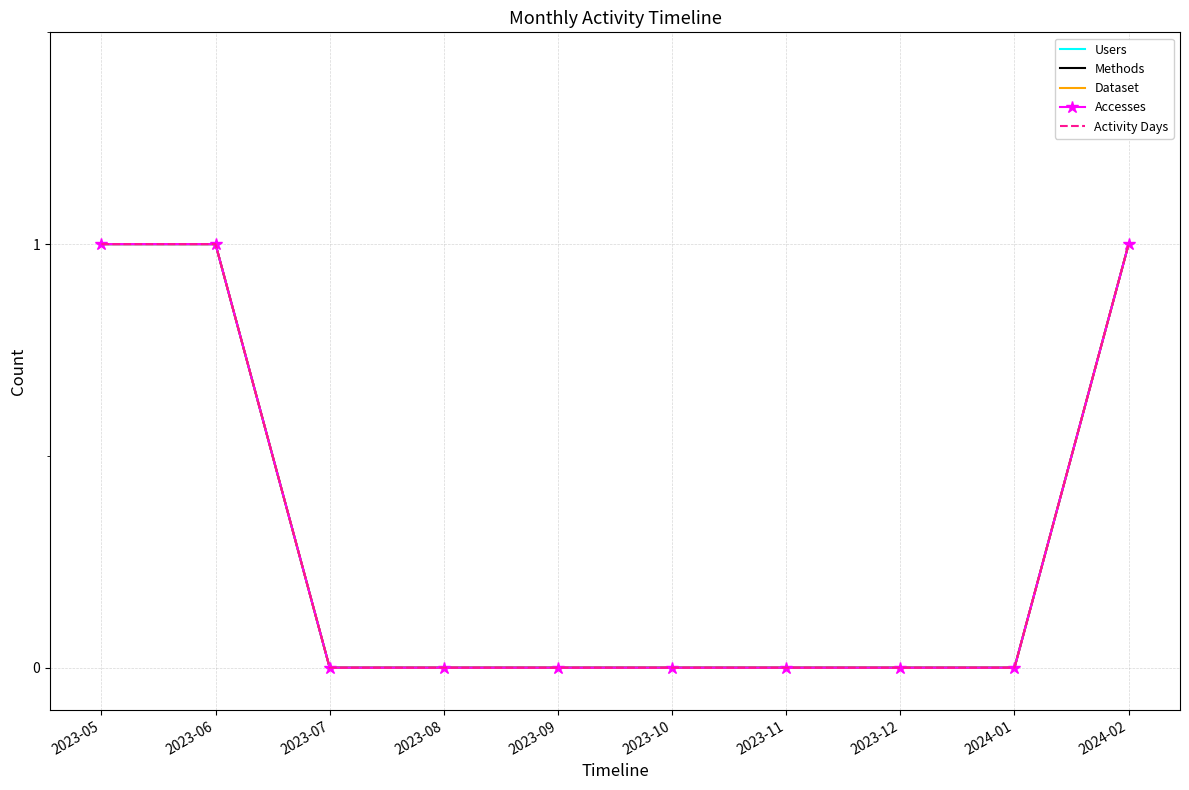

Between 2023-06 and 2024-01, which series saw the biggest shift?

Users